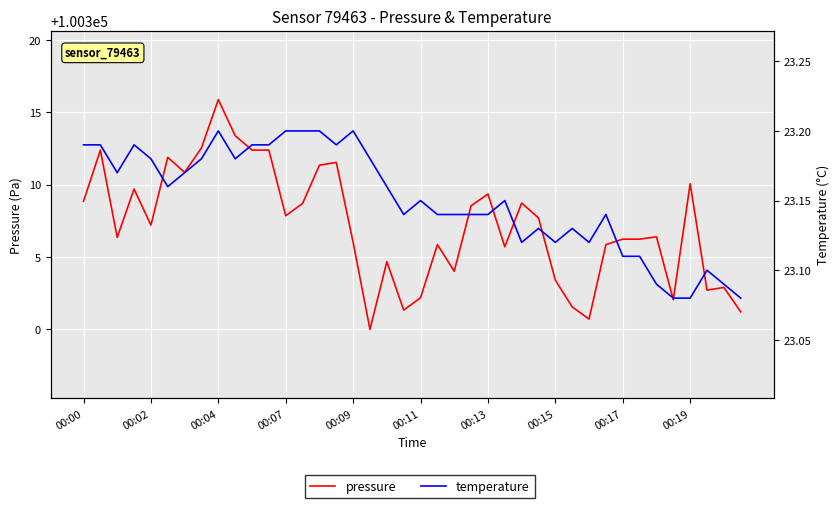

List the series in order of their overall mean, highest first.

pressure, temperature